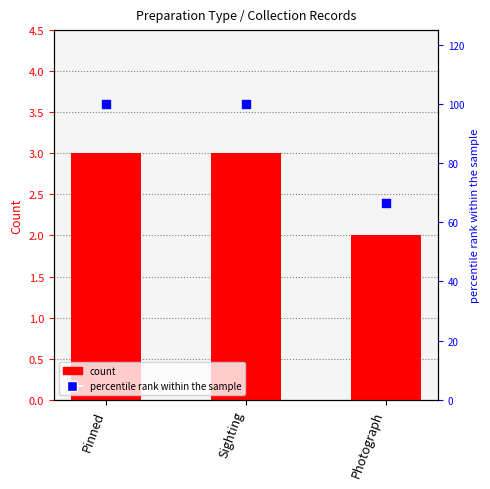

Which series contains the highest Y value?

percentile rank within the sample